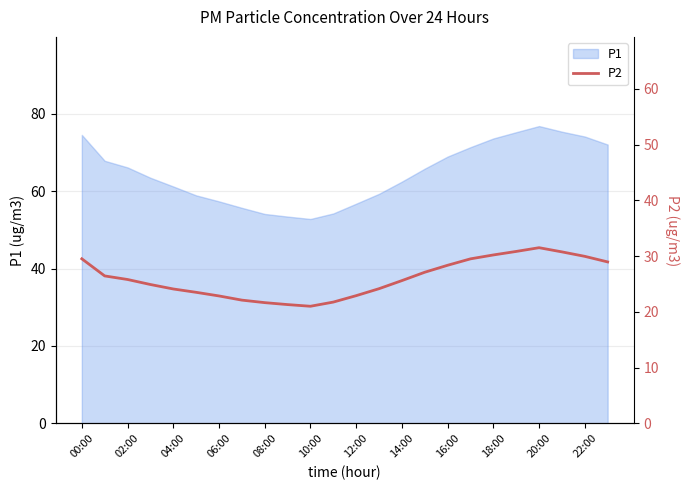

What is the label of the 5th point from the right?

19